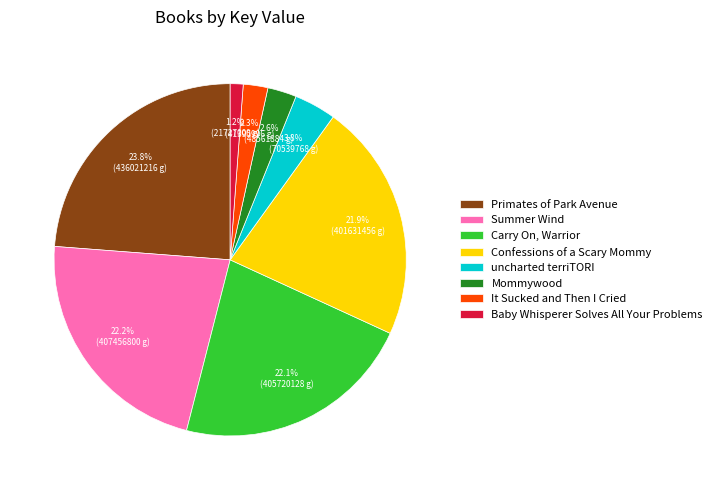

Count the number of slices in the pie.

8